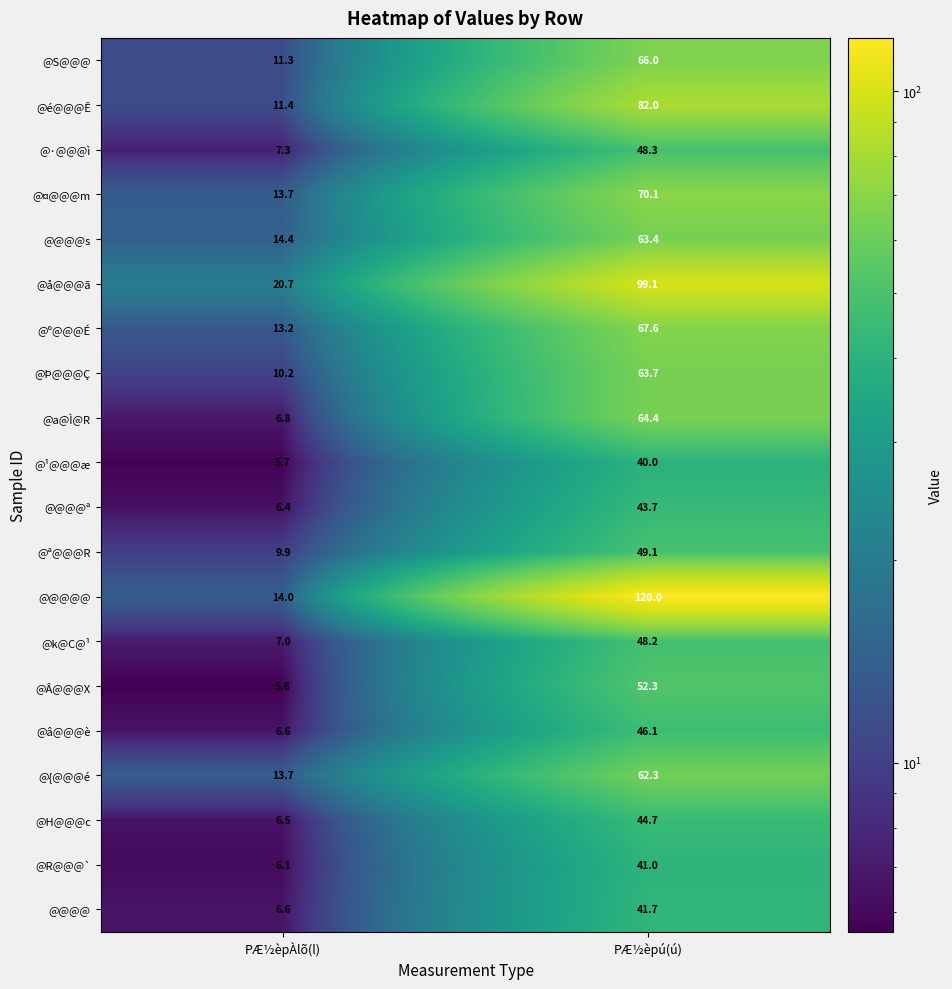

Which series has the largest range (max minus min)?

@@@@@